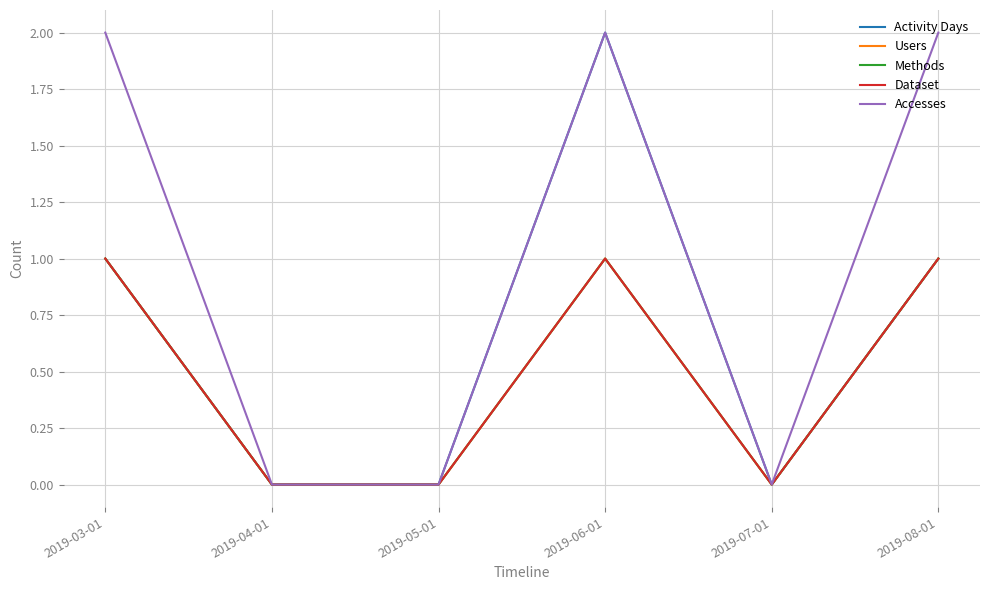

Is it true that Users equals -1 at 2019-07-01?

False